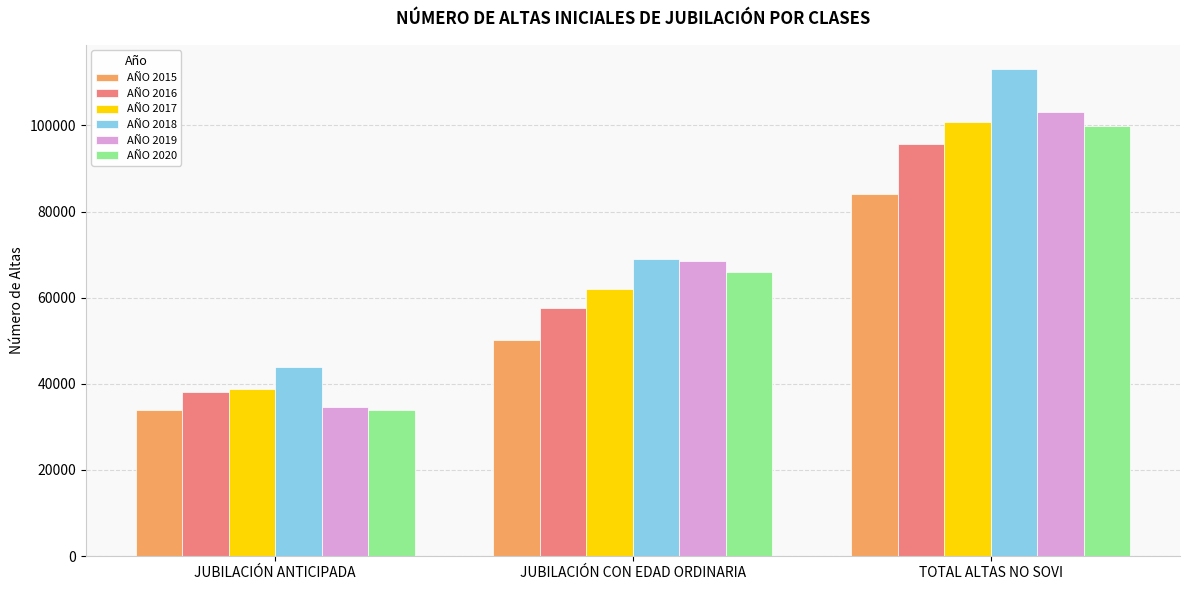

The AÑO 2017 series shows 38721 at JUBILACIÓN ANTICIPADA. True or false?

True